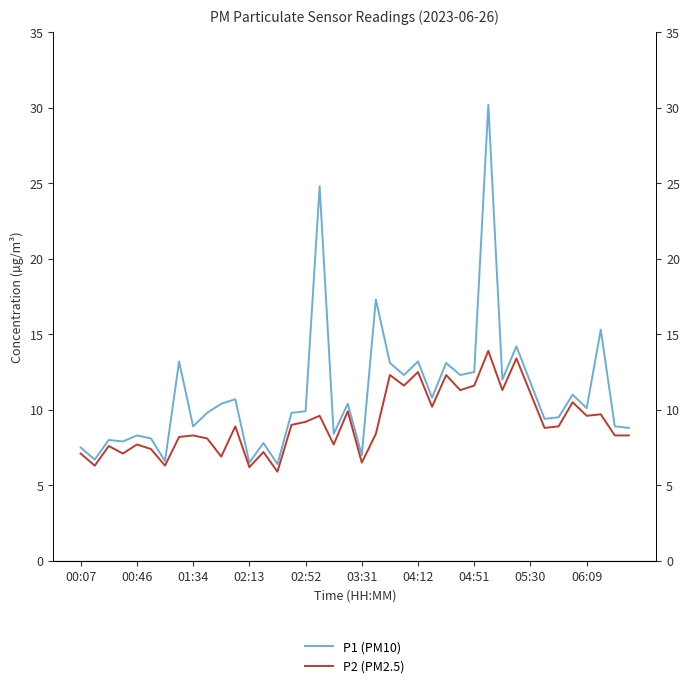

Does the chart have visible grid lines?

No